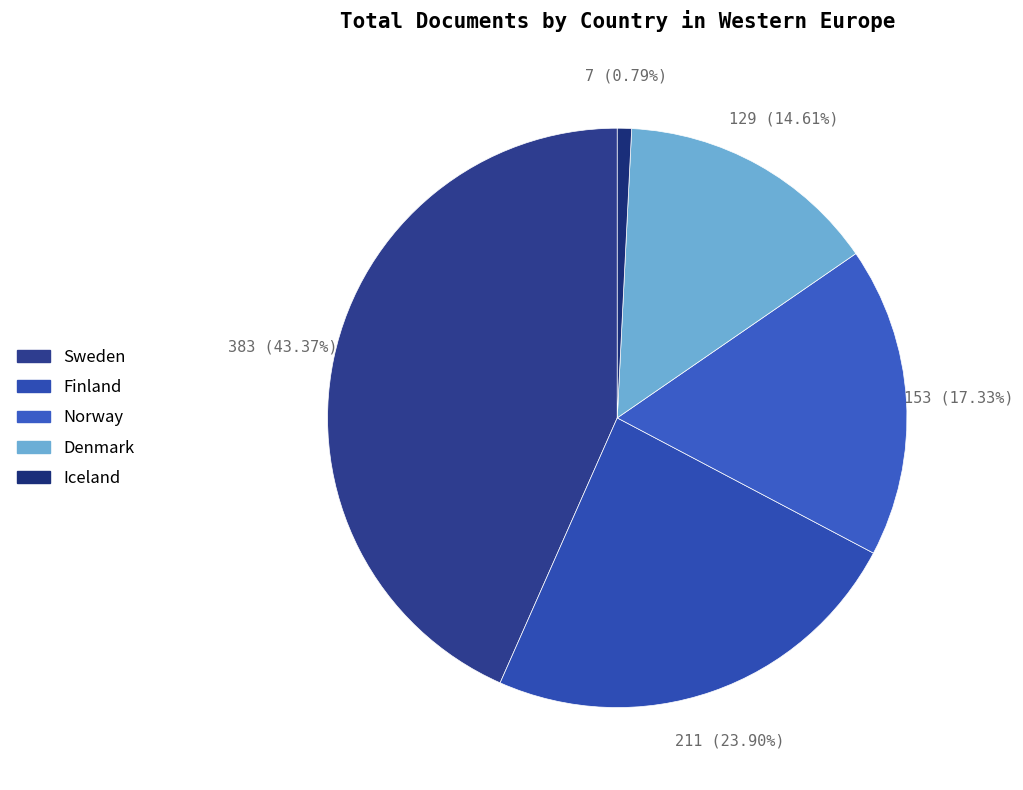

Is there any slice that represents more than half of the pie?

No